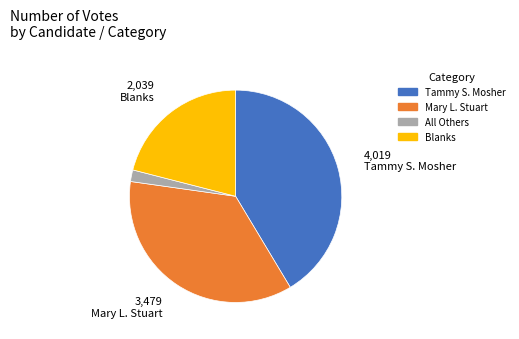

Is there any slice that represents more than half of the pie?

No